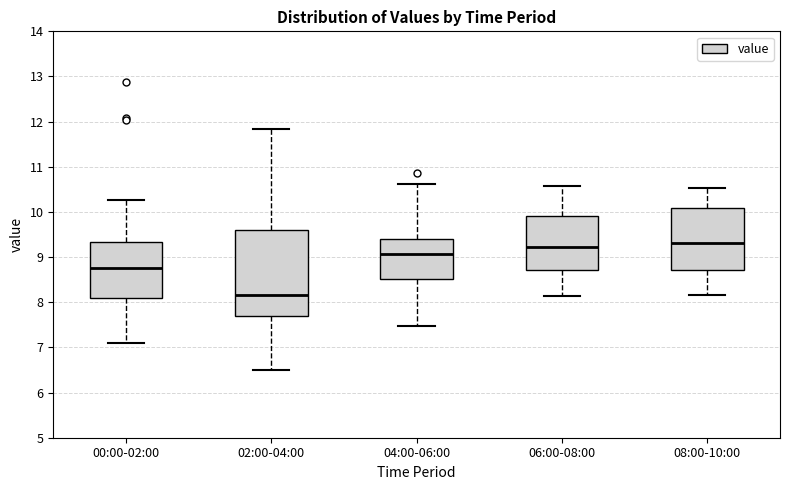

Where does the upper whisker of the box for 08:00-10:00 end on the y-axis? The values are not printed on the chart, so give them approximately, as read against the axis.

10.5